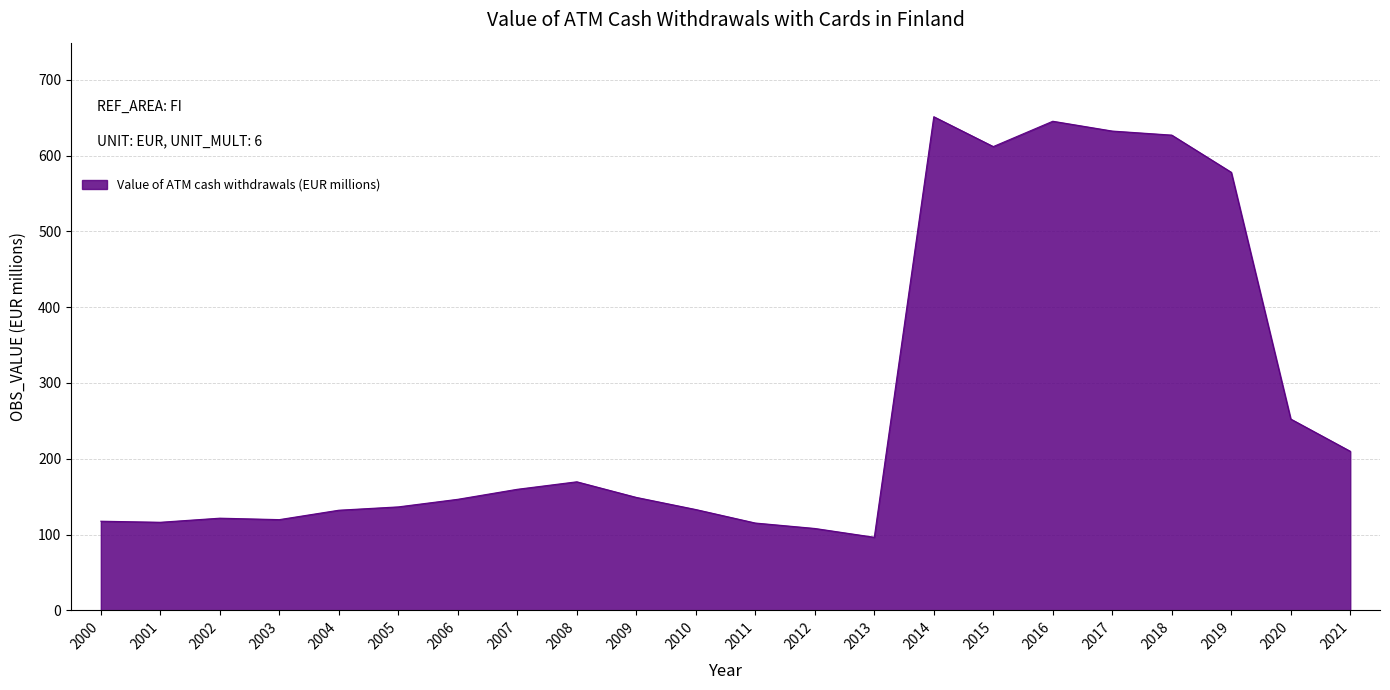

Between 2001 and 2015, which is larger?

2015